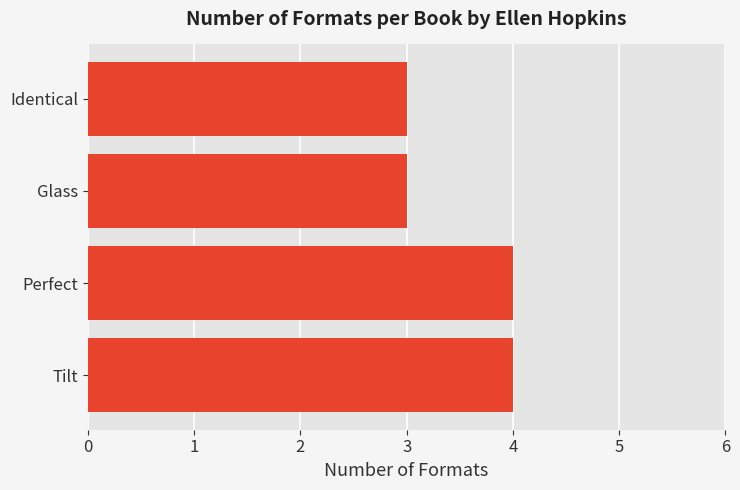

The value at Glass is 3. True or false?

True